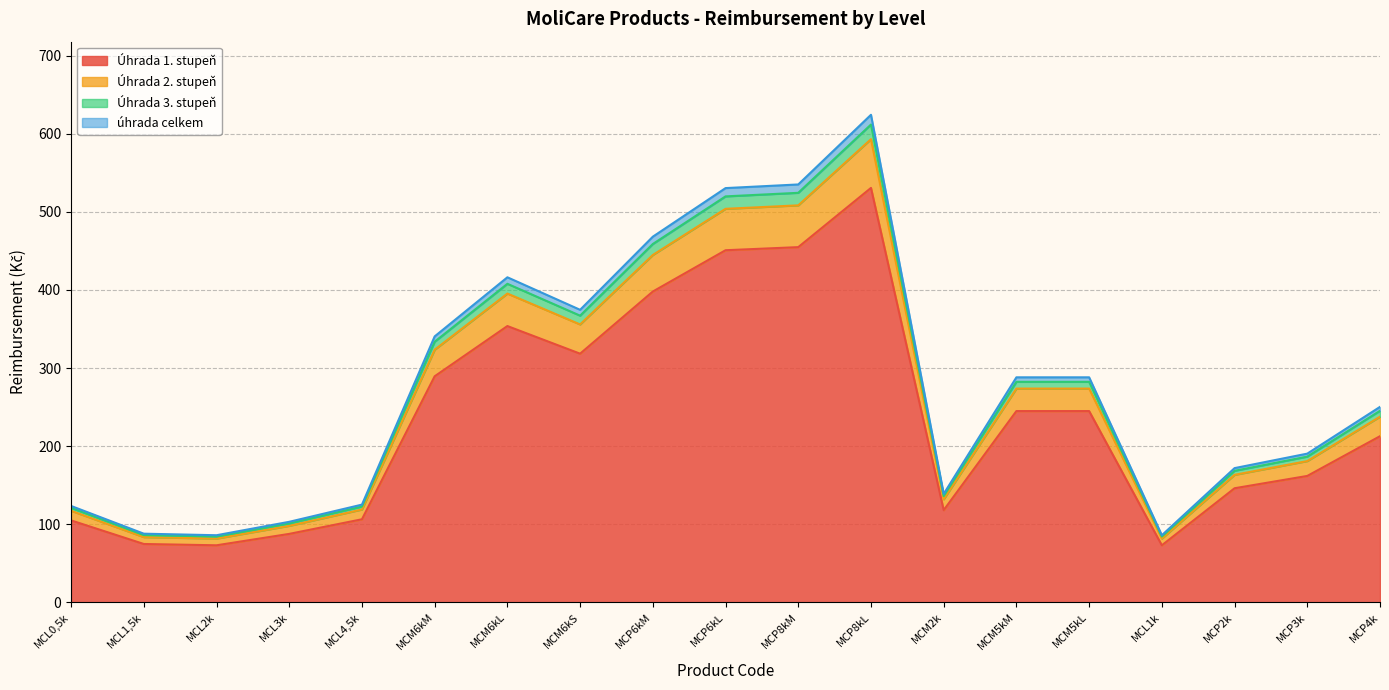

The value of Úhrada 1. stupeň at MCP6kM is 547.0. True or false?

False